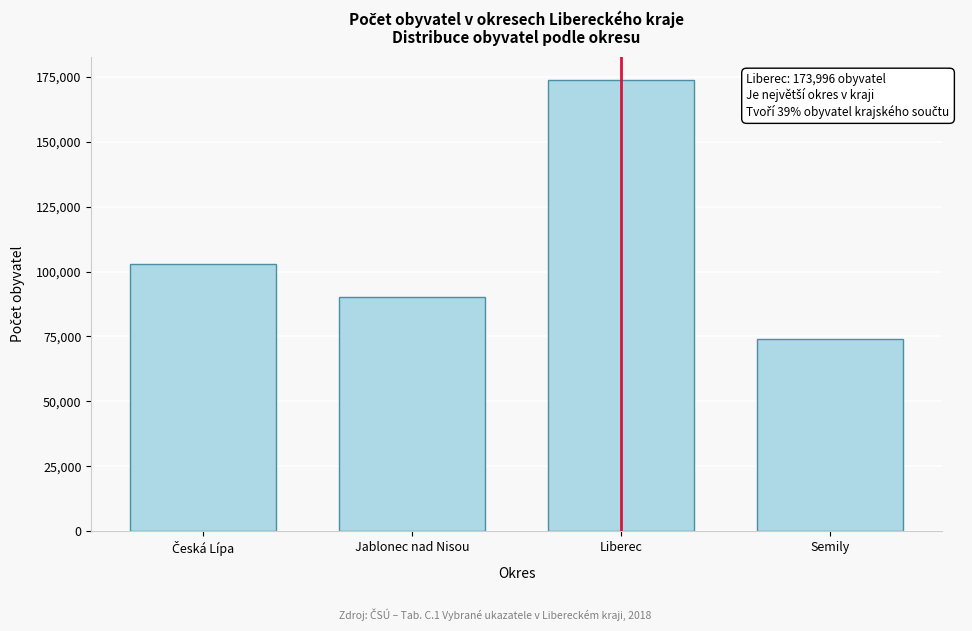

Reading right to left, what are all the values shown in this chart?

73806	173996	90286	103054